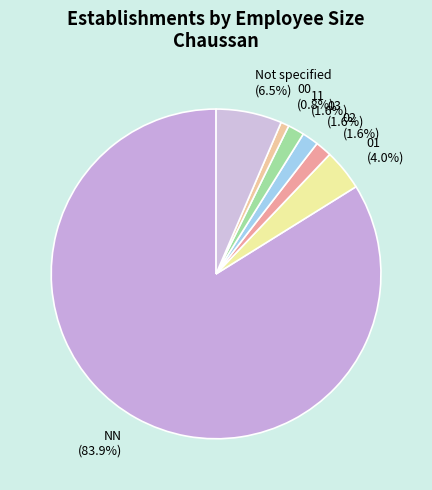

Which category accounts for the majority?

NN (83.9%)